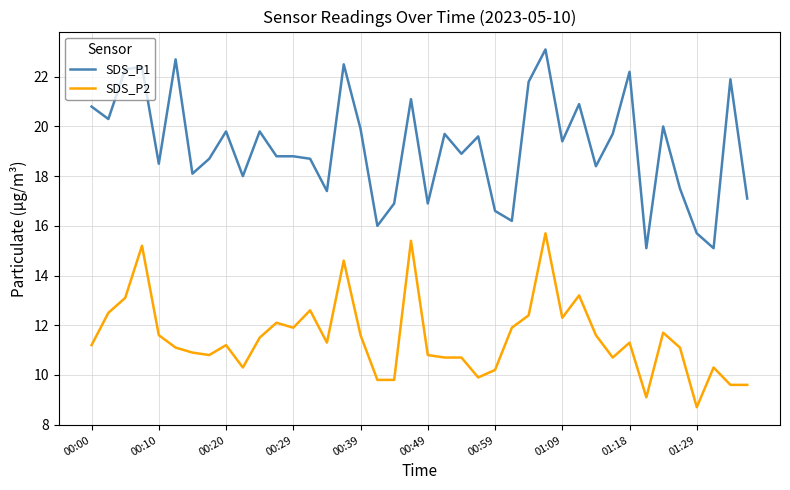

Rank the series by their maximum value, from highest to lowest.

SDS_P1, SDS_P2